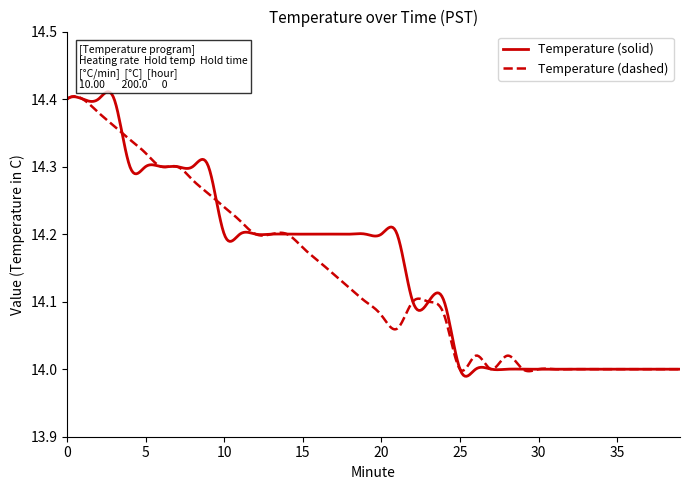

Does the chart have visible grid lines?

No